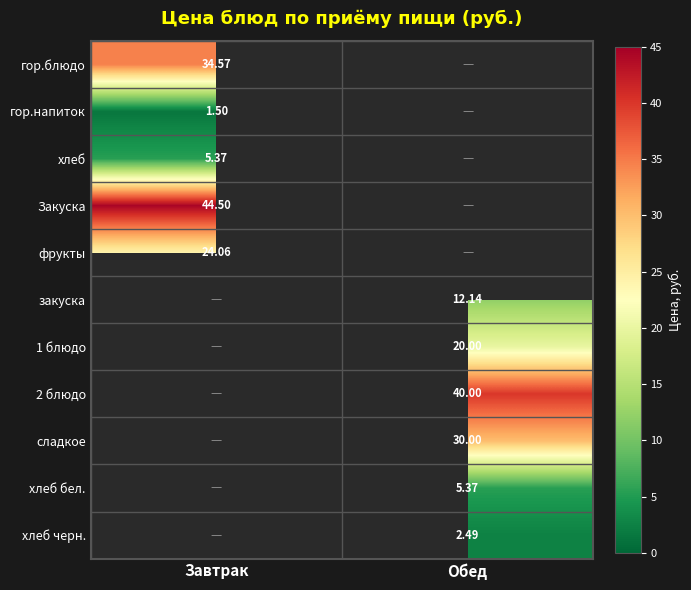

Read the фрукты value at Завтрак.

24.1